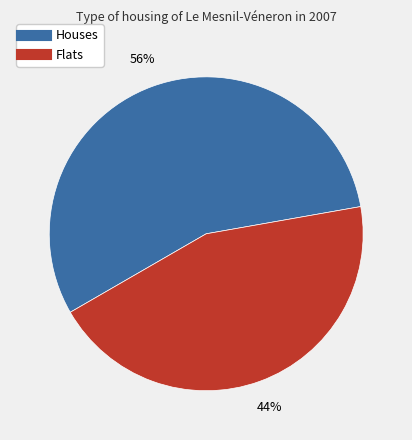

Is there a majority slice in this chart?

Yes